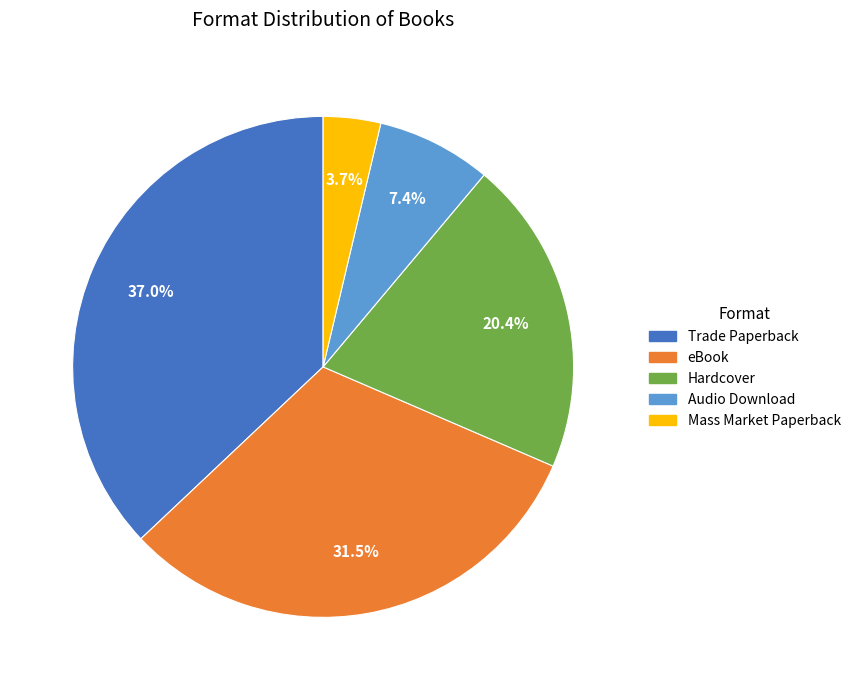

The Audio Download slice represents 7% of the pie. True or false?

True